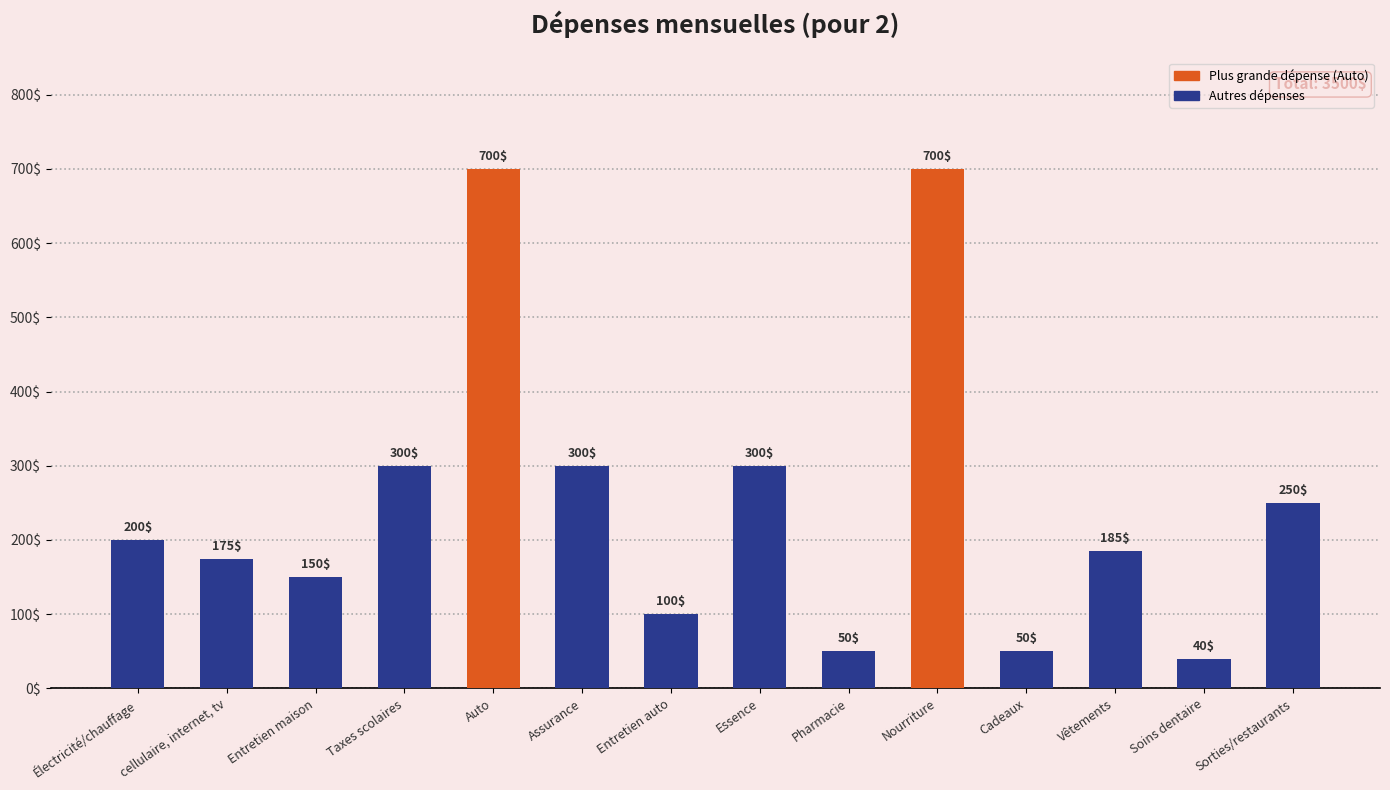

Between Soins dentaire and Sorties/restaurants, which is larger?

Sorties/restaurants